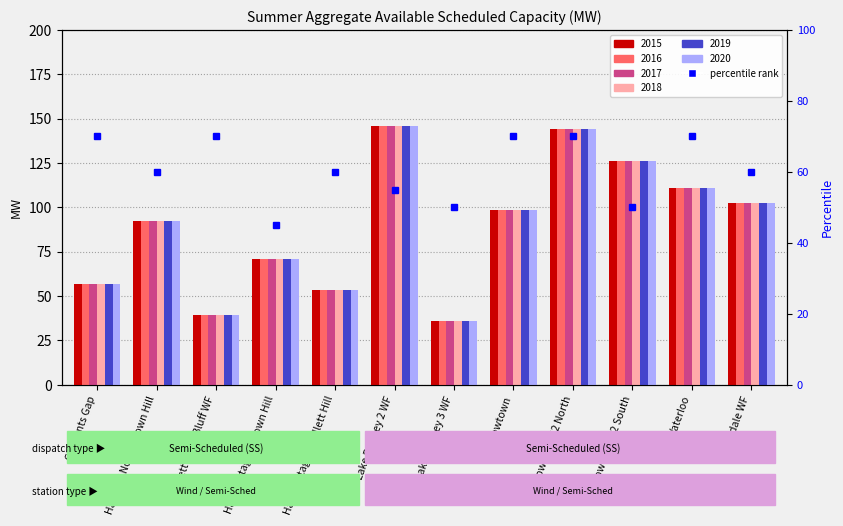

Reading right to left, list all the values displayed in this chart.

2015: Hornsdale WF=102.4	Waterloo=111.0	Snowtown S2 South=126.0	Snowtown S2 North=144.0	Snowtown=98.7	Lake Bonney 3 WF=36.0	Lake Bonney 2 WF=146.0	Hallett Stage 2 Hallett Hill=53.5	Hallett Stage 1 Brown Hill=70.9	Hallett 5 The Bluff WF=39.4	Hallett 4 North Brown Hill=92.2	Clements Gap=56.7
2016: Hornsdale WF=102.4	Waterloo=111.0	Snowtown S2 South=126.0	Snowtown S2 North=144.0	Snowtown=98.7	Lake Bonney 3 WF=36.0	Lake Bonney 2 WF=146.0	Hallett Stage 2 Hallett Hill=53.5	Hallett Stage 1 Brown Hill=70.9	Hallett 5 The Bluff WF=39.4	Hallett 4 North Brown Hill=92.2	Clements Gap=56.7
2017: Hornsdale WF=102.4	Waterloo=111.0	Snowtown S2 South=126.0	Snowtown S2 North=144.0	Snowtown=98.7	Lake Bonney 3 WF=36.0	Lake Bonney 2 WF=146.0	Hallett Stage 2 Hallett Hill=53.5	Hallett Stage 1 Brown Hill=70.9	Hallett 5 The Bluff WF=39.4	Hallett 4 North Brown Hill=92.2	Clements Gap=56.7
2018: Hornsdale WF=102.4	Waterloo=111.0	Snowtown S2 South=126.0	Snowtown S2 North=144.0	Snowtown=98.7	Lake Bonney 3 WF=36.0	Lake Bonney 2 WF=146.0	Hallett Stage 2 Hallett Hill=53.5	Hallett Stage 1 Brown Hill=70.9	Hallett 5 The Bluff WF=39.4	Hallett 4 North Brown Hill=92.2	Clements Gap=56.7
2019: Hornsdale WF=102.4	Waterloo=111.0	Snowtown S2 South=126.0	Snowtown S2 North=144.0	Snowtown=98.7	Lake Bonney 3 WF=36.0	Lake Bonney 2 WF=146.0	Hallett Stage 2 Hallett Hill=53.5	Hallett Stage 1 Brown Hill=70.9	Hallett 5 The Bluff WF=39.4	Hallett 4 North Brown Hill=92.2	Clements Gap=56.7
2020: Hornsdale WF=102.4	Waterloo=111.0	Snowtown S2 South=126.0	Snowtown S2 North=144.0	Snowtown=98.7	Lake Bonney 3 WF=36.0	Lake Bonney 2 WF=146.0	Hallett Stage 2 Hallett Hill=53.5	Hallett Stage 1 Brown Hill=70.9	Hallett 5 The Bluff WF=39.4	Hallett 4 North Brown Hill=92.2	Clements Gap=56.7